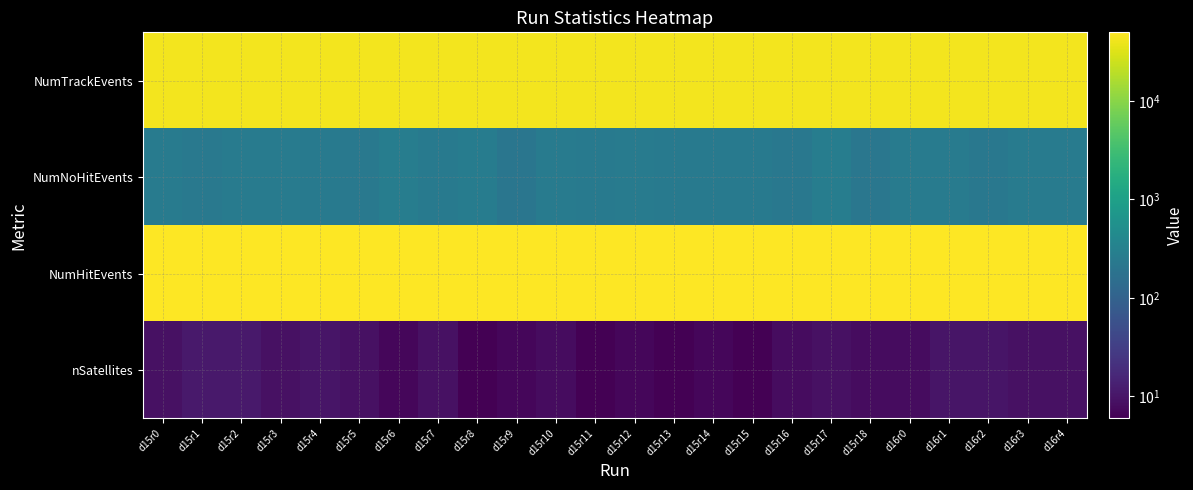

List the series in order of their peak value, lowest first.

nSatellites, NumNoHitEvents, NumTrackEvents, NumHitEvents